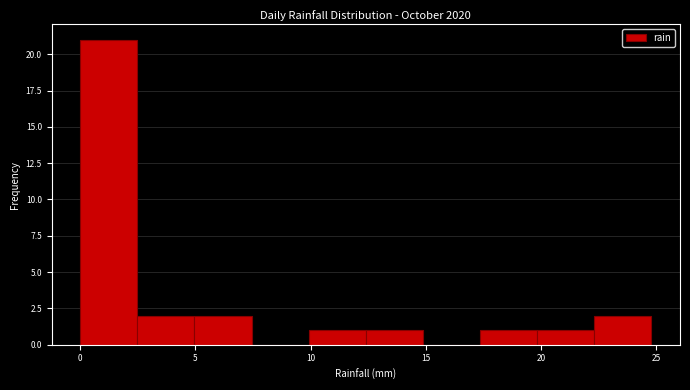

Which range on the x-axis has the tallest bar?

0.0 to 2.5